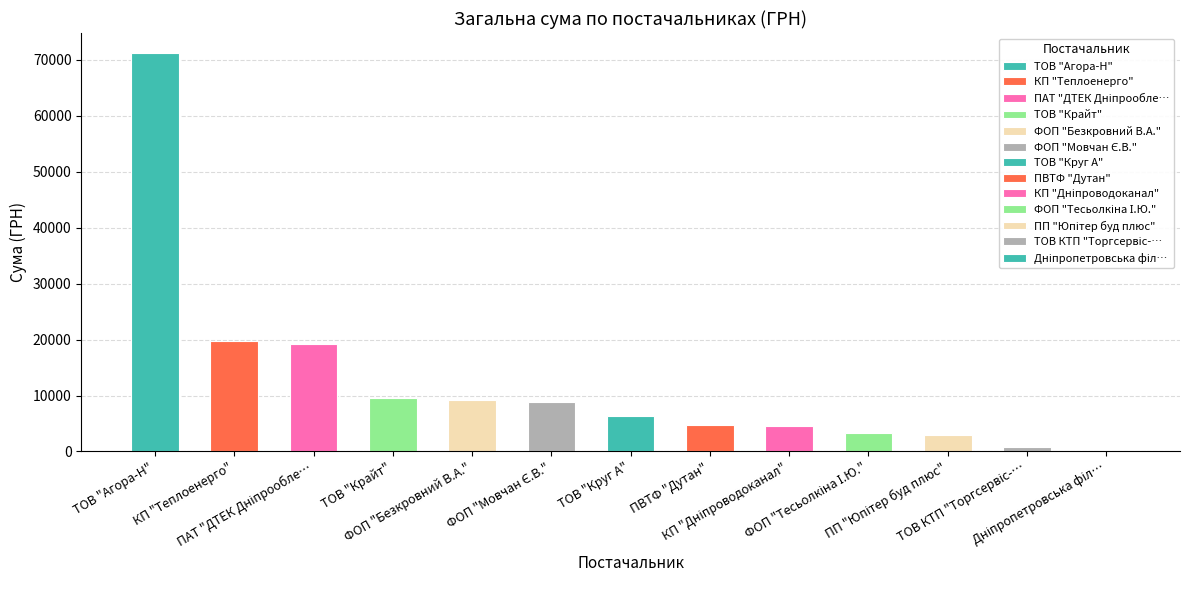

True or false: the data shows 19690.0 at КП "Теплоенерго".

True